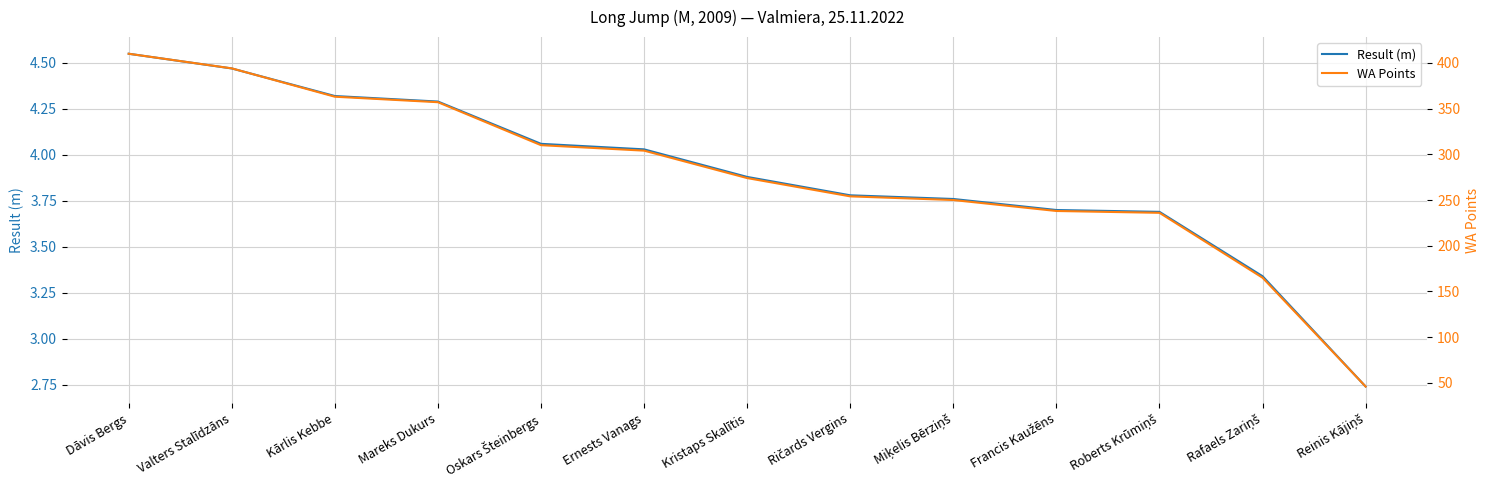

True or false: WA Points and Result (m) cross at least once.

False